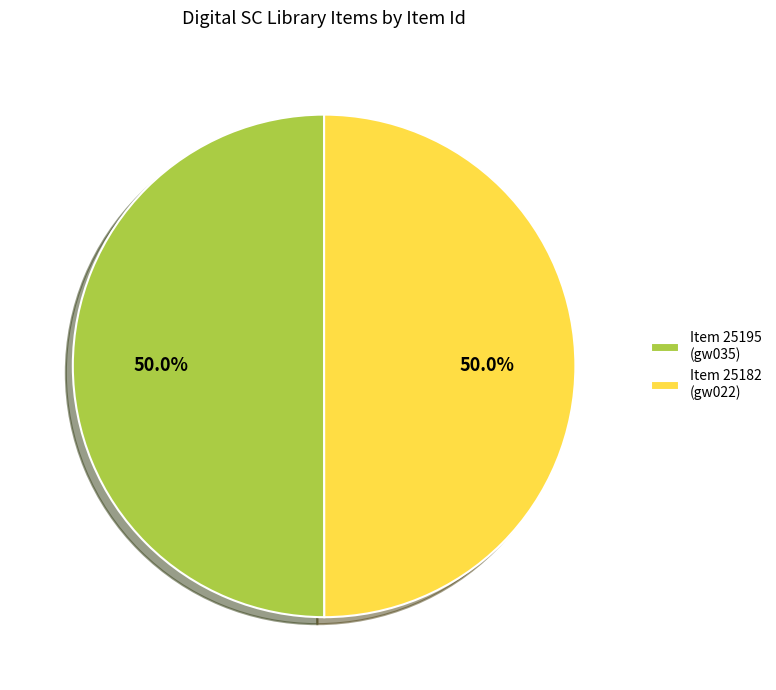

What is the ratio of the value at Item 25182 (gw022) to the value at Item 25195 (gw035)?

1.0